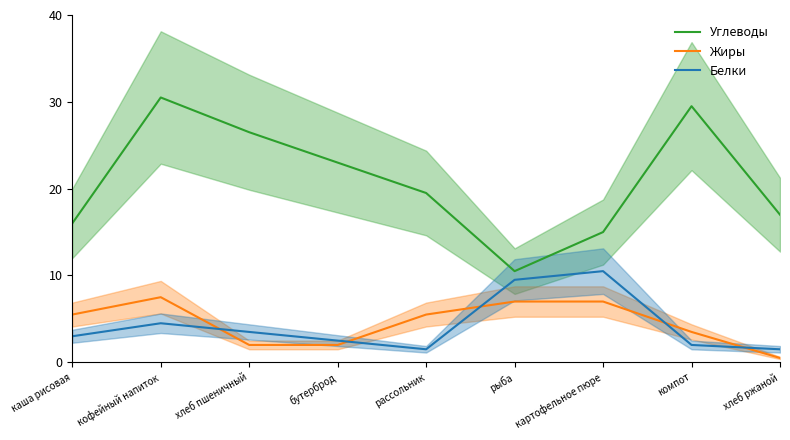

Is this an area chart (filled region under the line)?

No